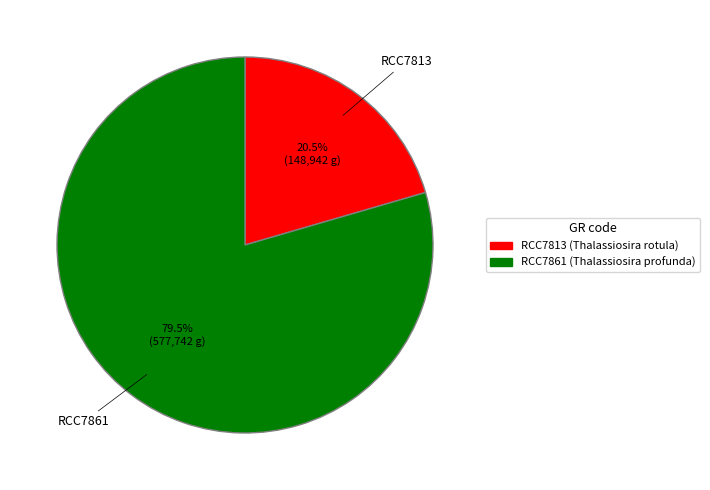

Rank the categories by value from lowest to highest.

RCC7813, RCC7861